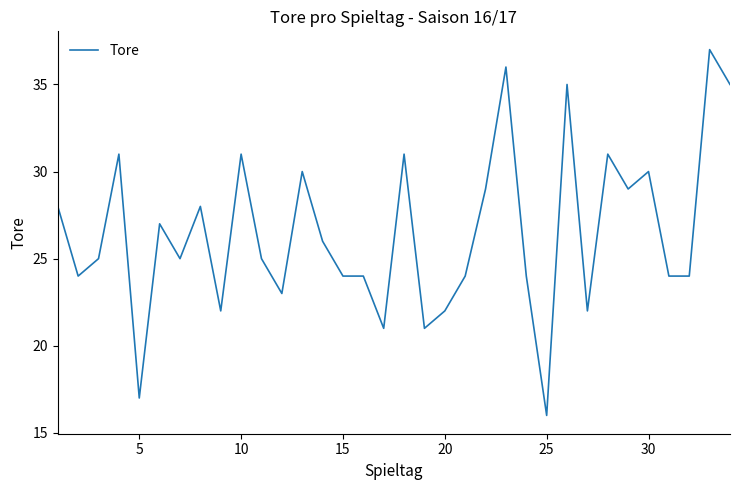

What is the difference between the maximum and minimum values?

21